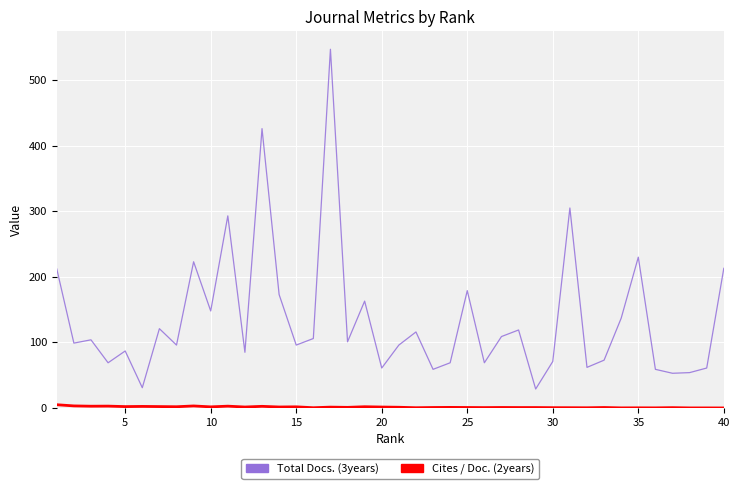

Which series has the largest range (max minus min)?

Total Docs. (3years)